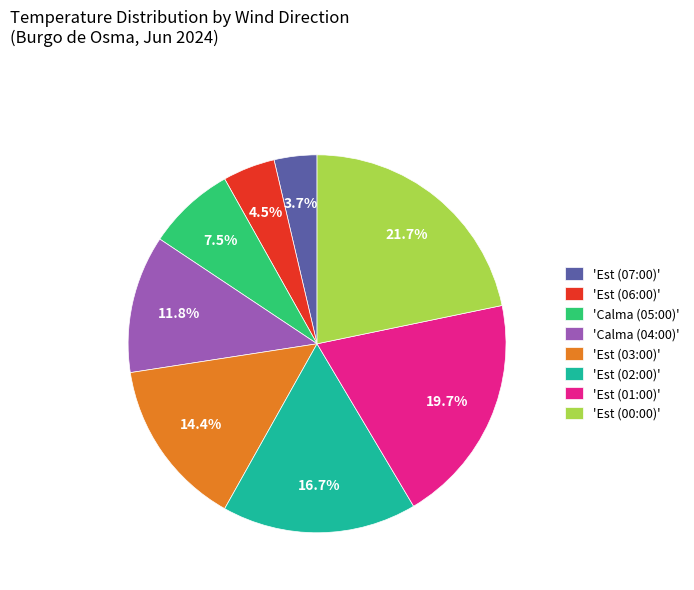

Between 'Calma (05:00)' and 'Calma (04:00)', which is larger?

'Calma (04:00)'